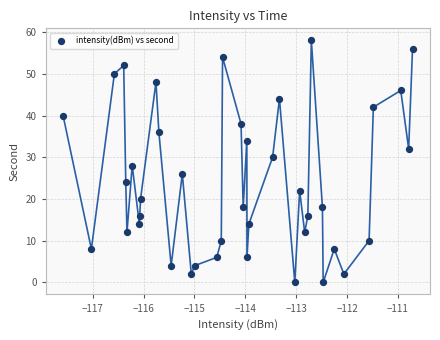

What is the range of Y values (max minus min)?

58